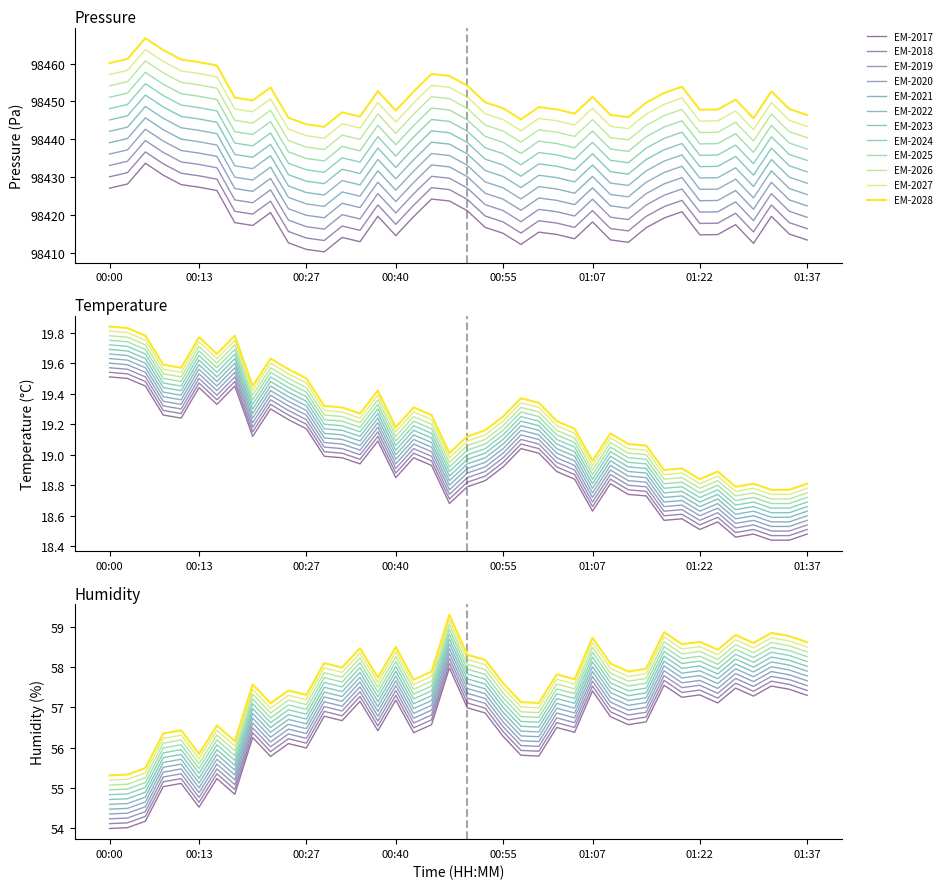

True or false: pressure and temperature cross at least once.

False